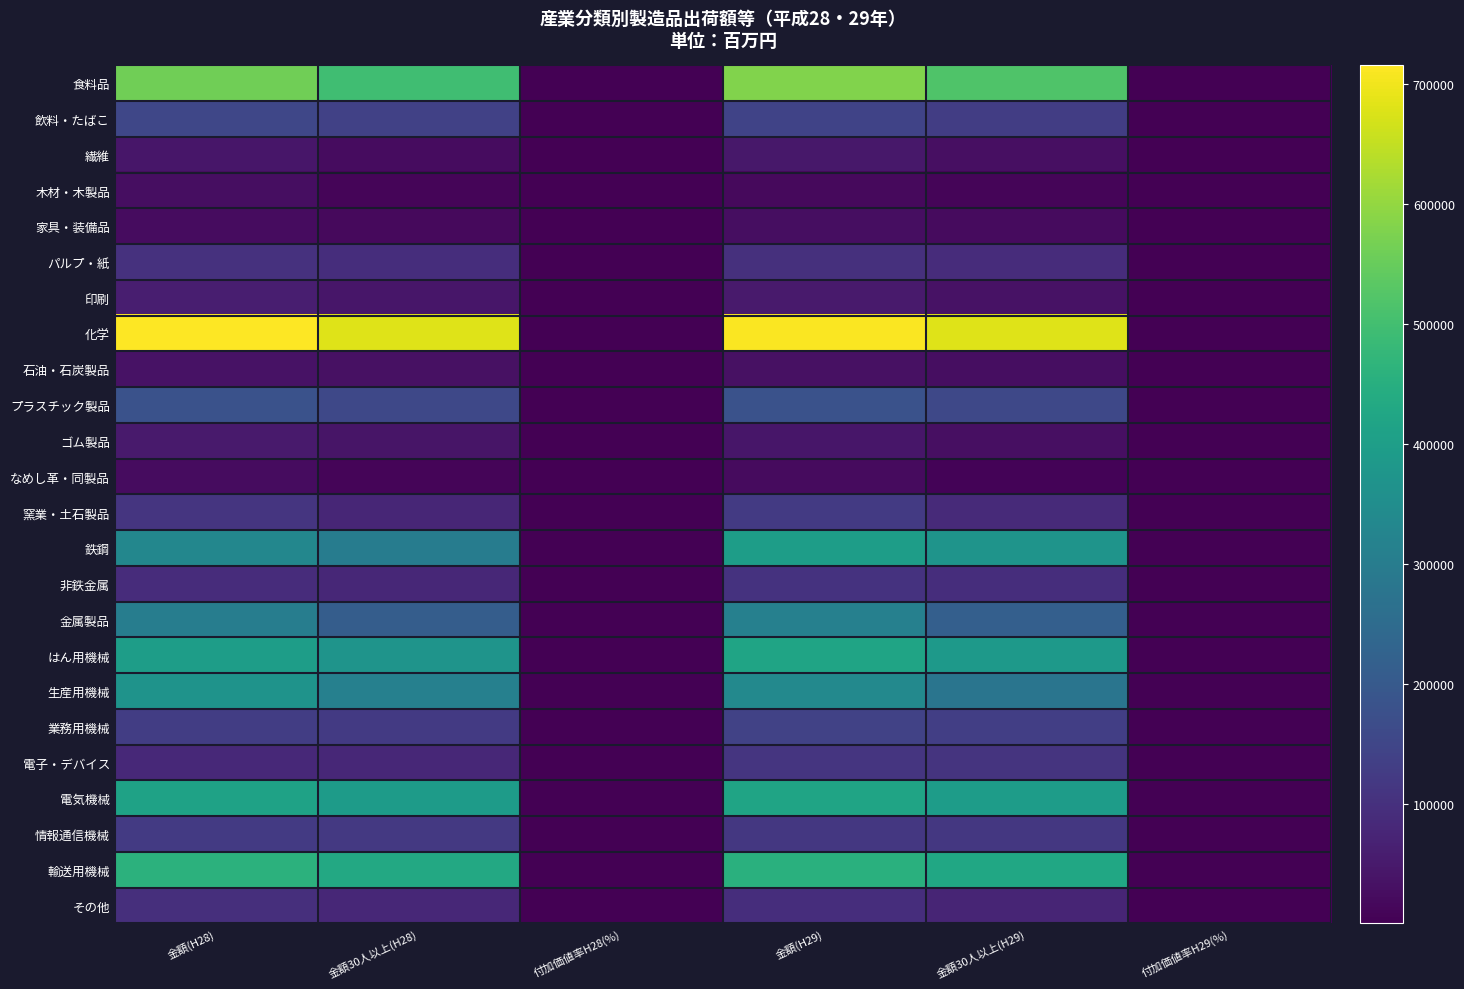

At which category is the sum across all series the highest?

金額(H29)